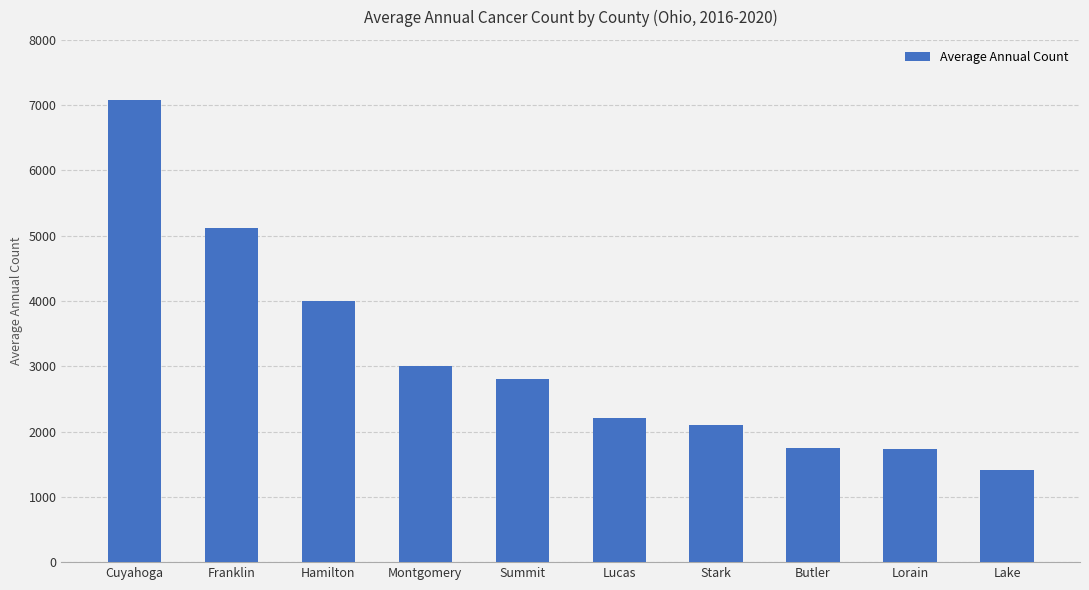

How many series are shown in this chart?

1